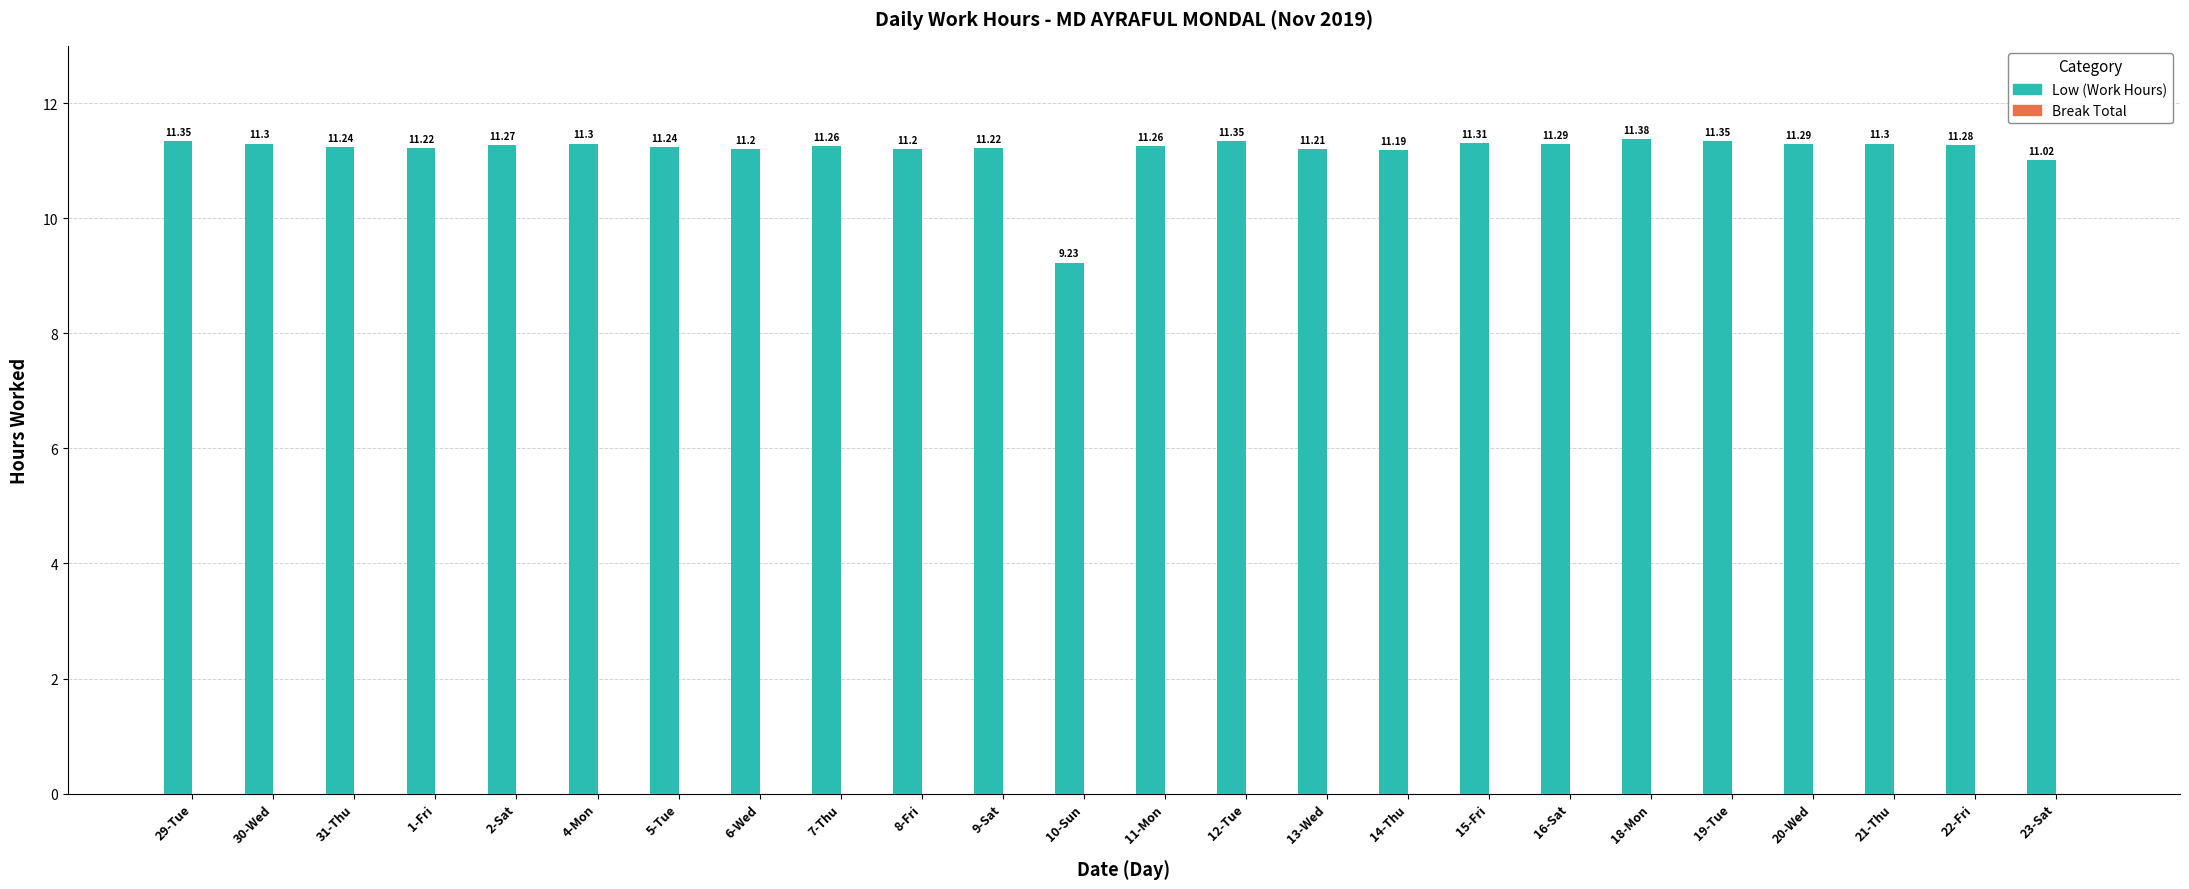

What is the ratio of the value at 9-Sat to the value at 5-Tue?

1.0